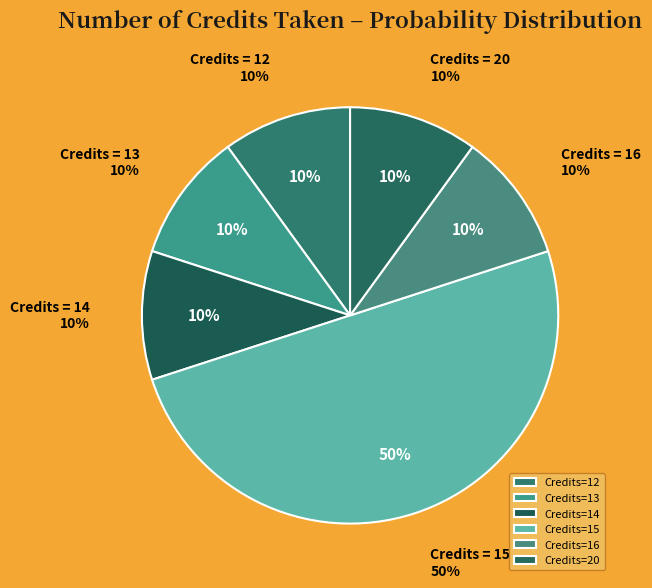

Count the number of slices in the pie.

6